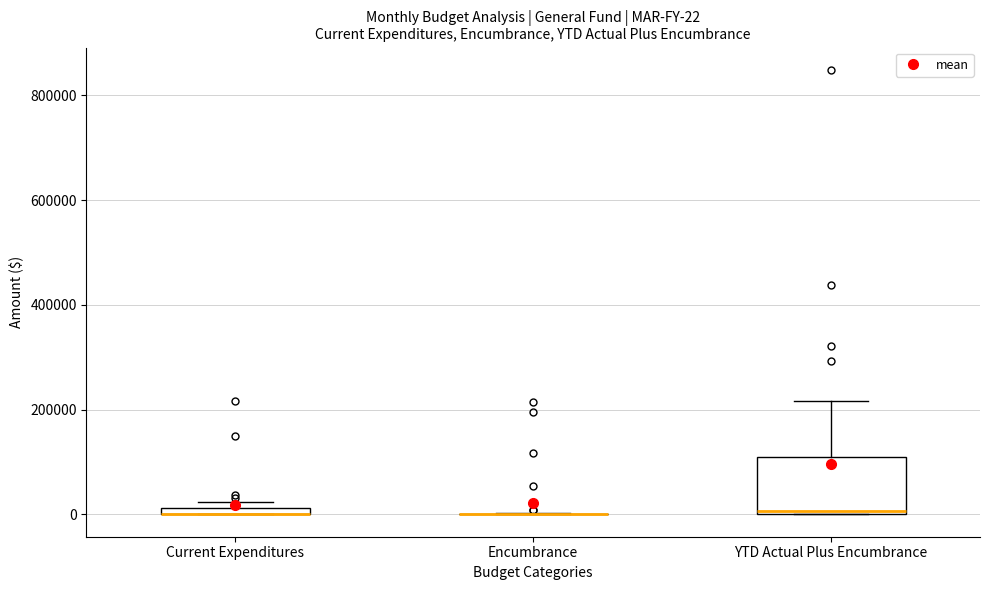

Comparing the boxes themselves (not the whiskers), which one is the tallest?

YTD Actual Plus Encumbrance